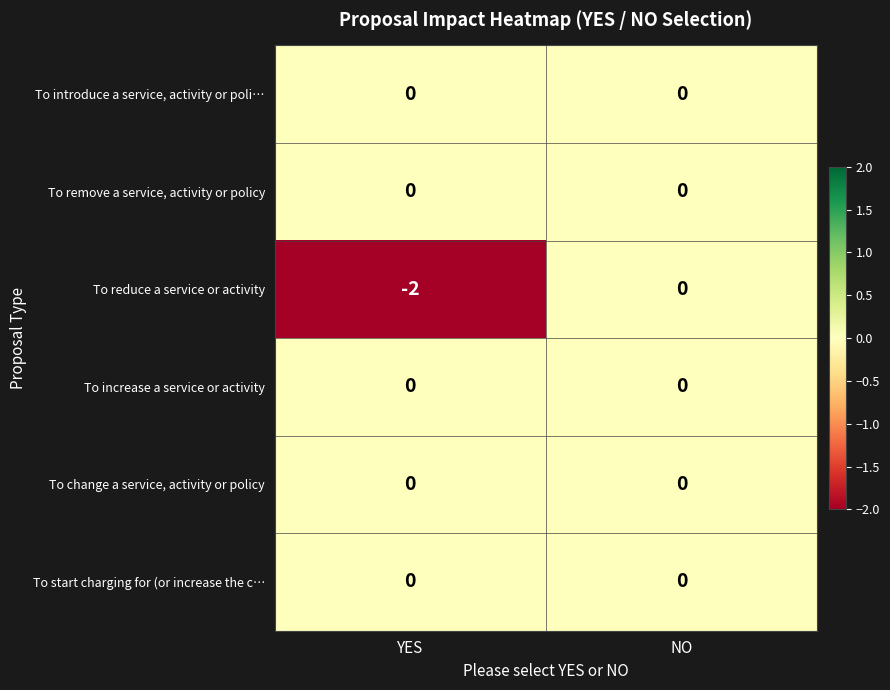

The value of To remove a service, activity or policy at YES is 0. True or false?

True